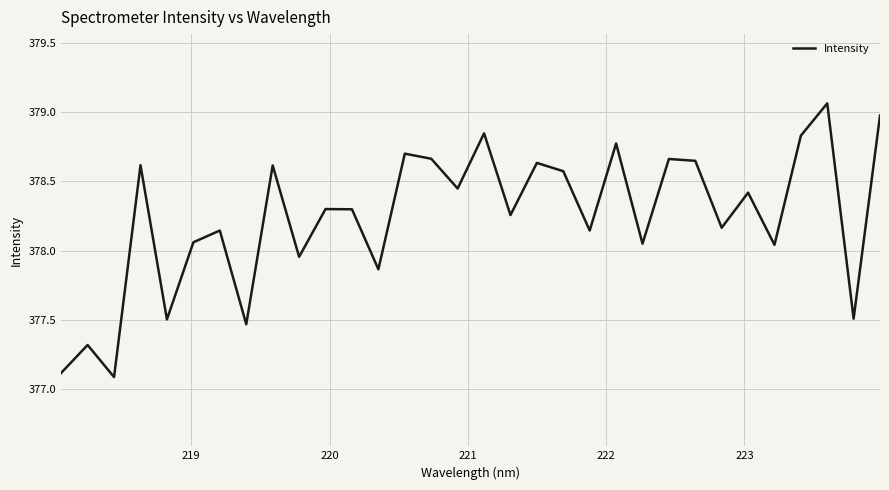

What is the sum of all values?

12103.7